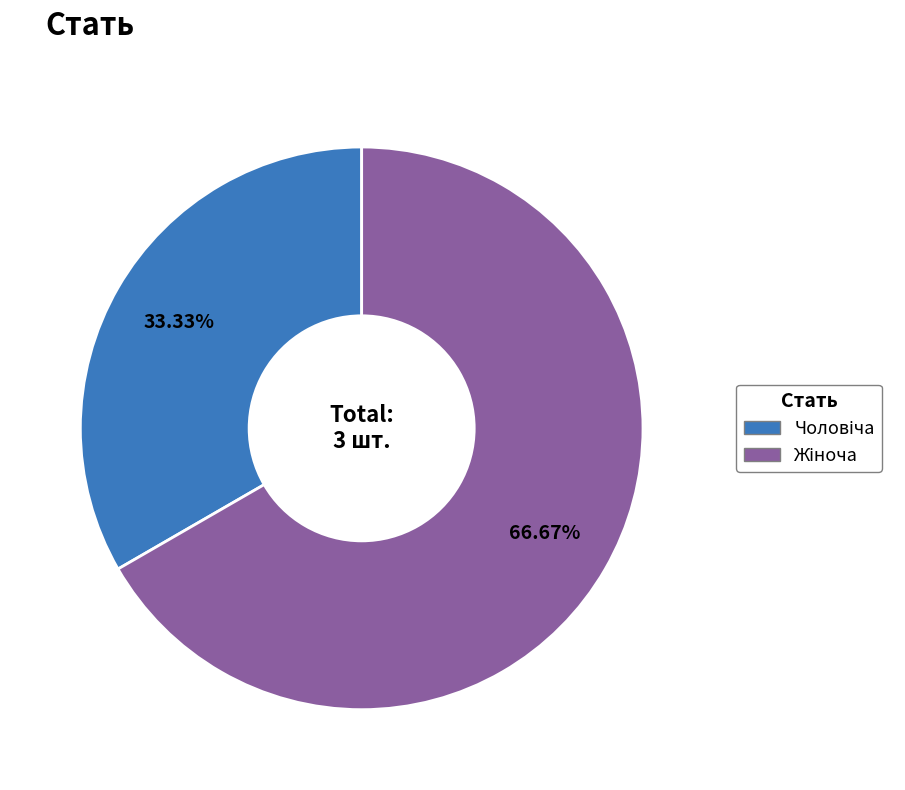

Is there any slice that represents more than half of the pie?

Yes